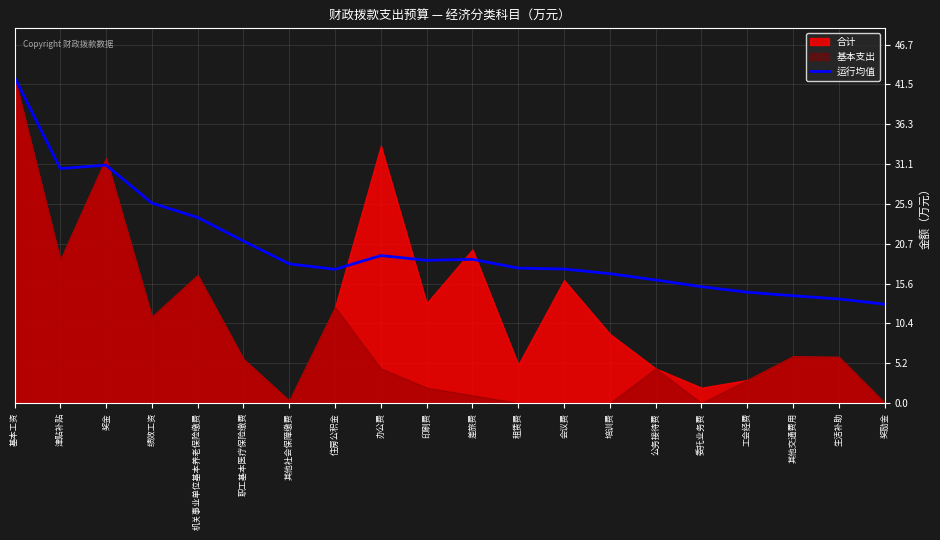

Reading left to right, extract all data points from this chart.

基本工资=42.4	津贴补贴=30.5	奖金=31.0	绩效工资=26.0	机关事业单位基本养老保险缴费=24.2	职工基本医疗保险缴费=21.1	其他社会保障缴费=18.1	住房公积金=17.4	办公费=19.2	印刷费=18.6	差旅费=18.7	租赁费=17.6	会议费=17.4	培训费=16.8	公务接待费=16.0	委托业务费=15.1	工会经费=14.4	其他交通费用=14.0	生活补助=13.5	奖励金=12.9